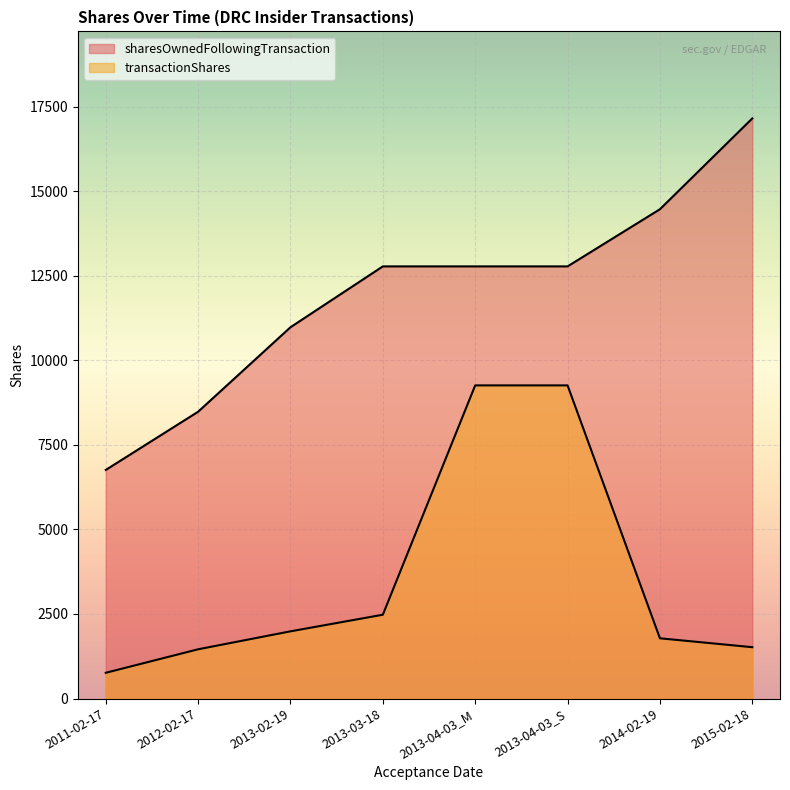

What is the difference between the highest and lowest values at 2012-02-17?

7025